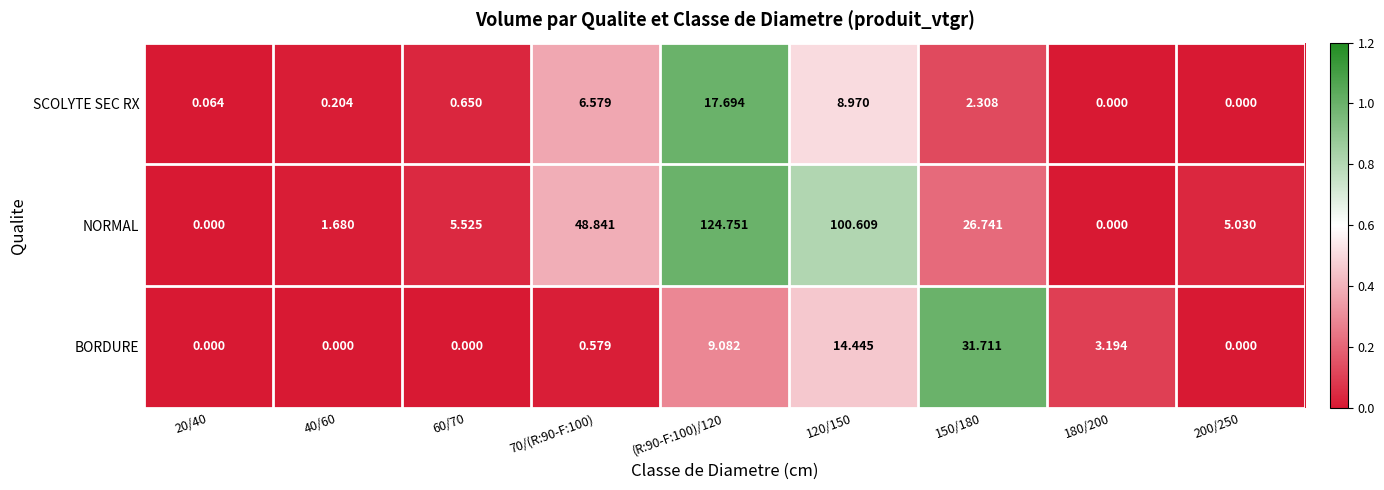

What is the spread (max minus min) of values at 120/150?

91.6